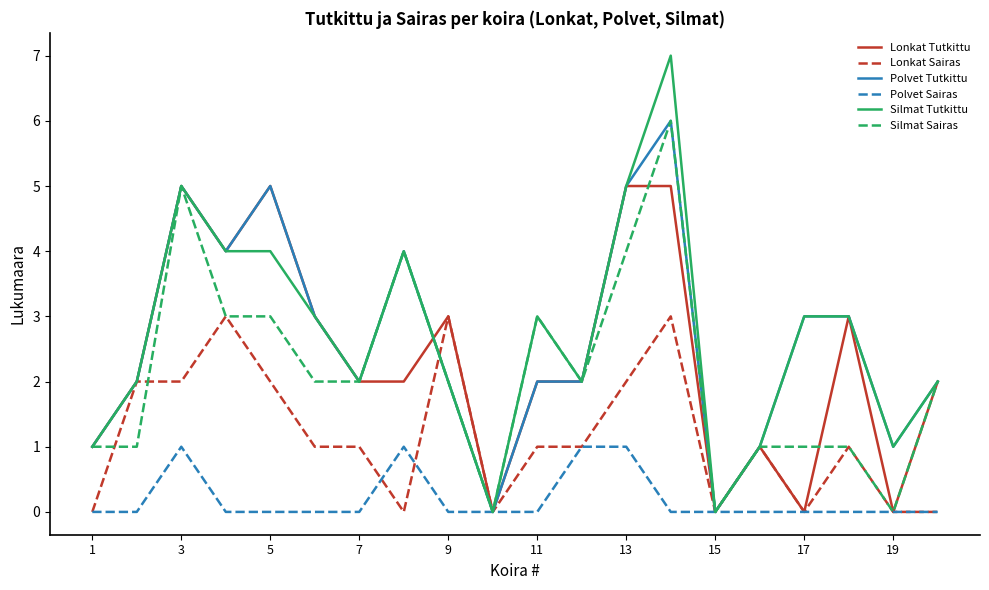

What is the highest value of the Silmat Tutkittu series?

7